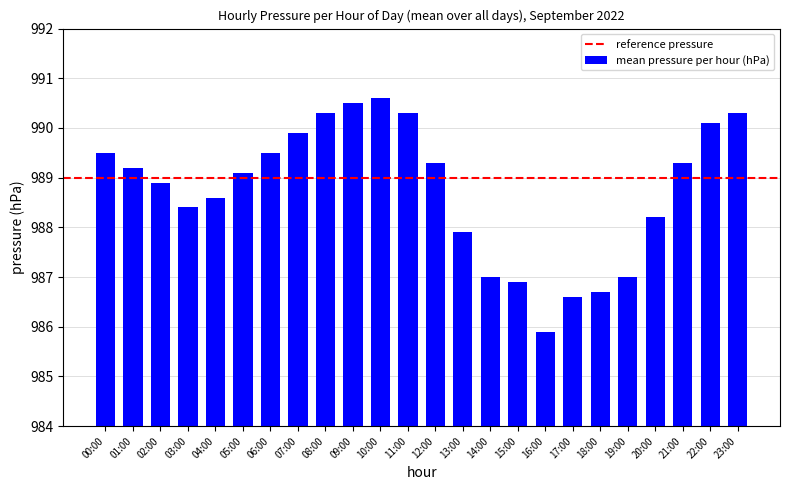

Are the bars grouped side by side (vs. stacked)?

No